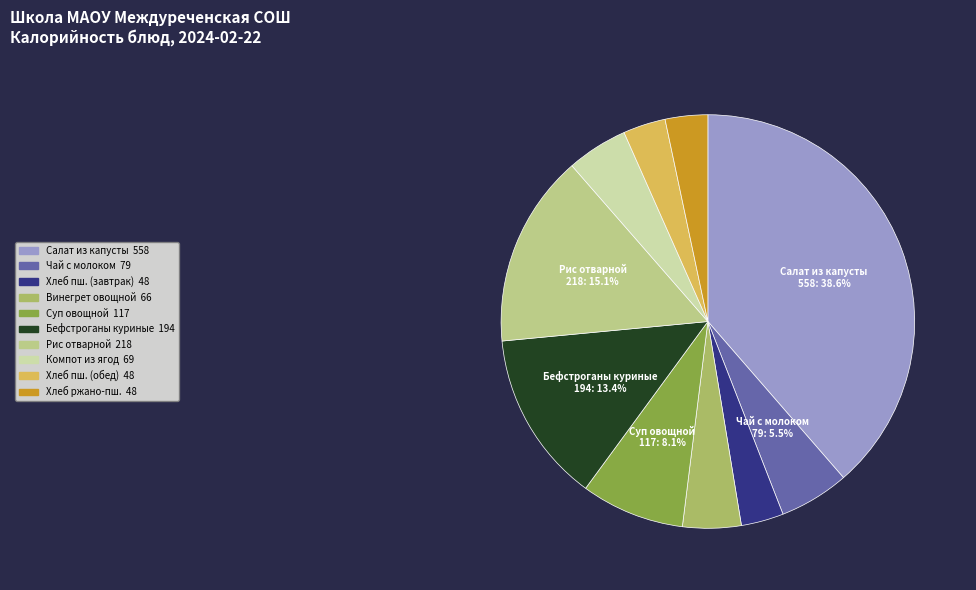

Is there a majority slice in this chart?

No